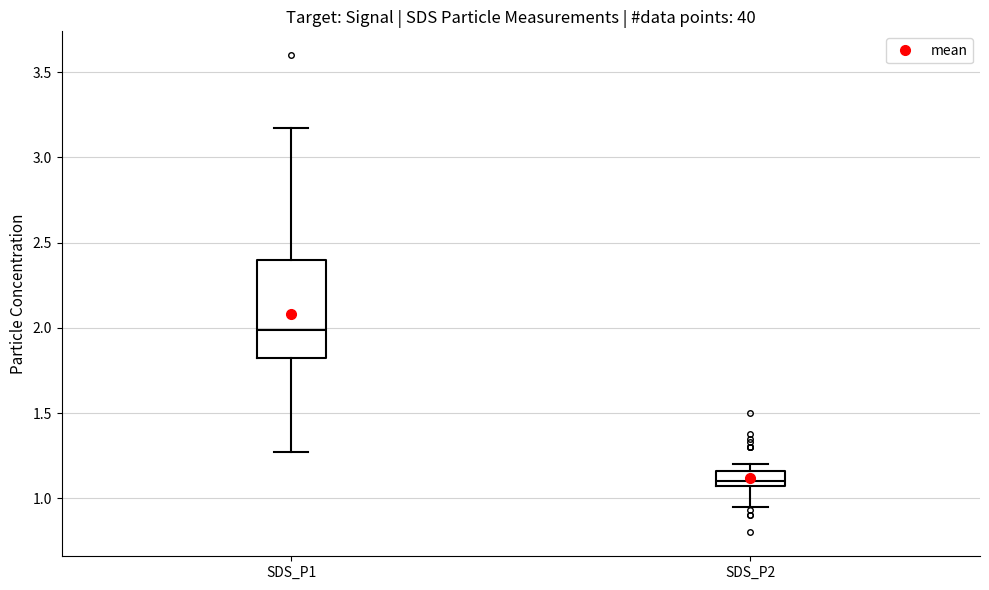

Reading left to right, read every box against the y-axis: the position of its median line, the range the box covers, and the ends of its whiskers. The values are not printed on the chart, so give them approximately, as read against the axis.

SDS_P1: median 2.00, box 1.80 to 2.40, whiskers 1.25 to 3.15
SDS_P2: median 1.10, box 1.05 to 1.15, whiskers 0.95 to 1.20